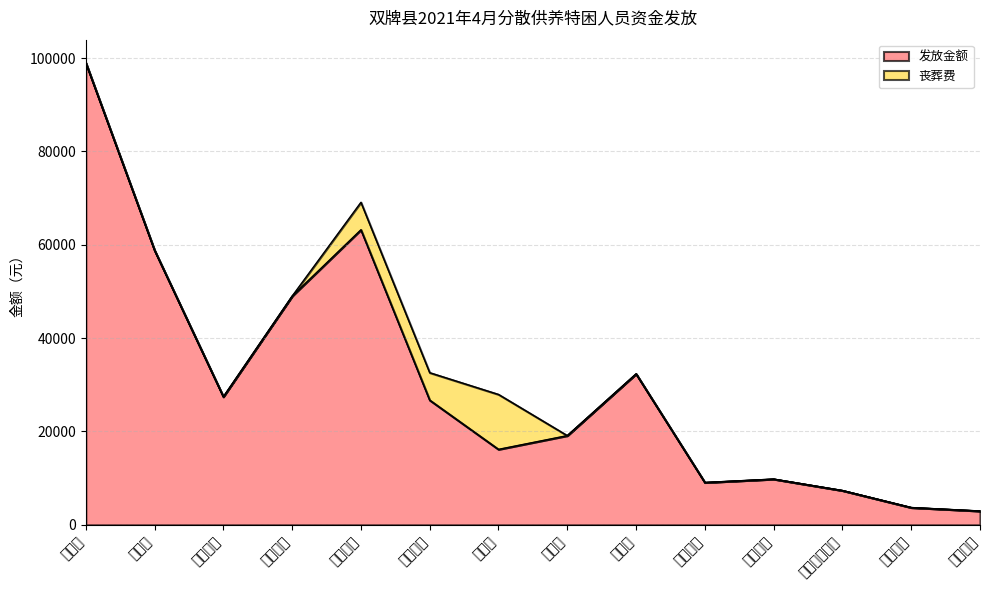

Between 麻江镇 and 五里牌镇, which is larger?

五里牌镇